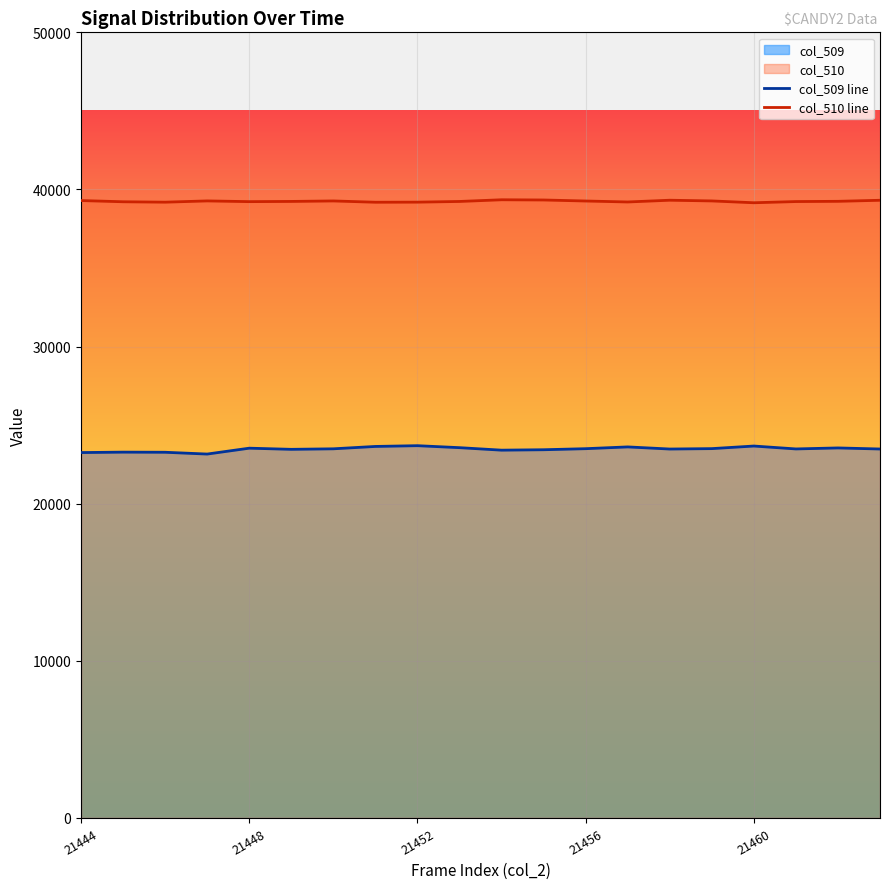

Rank the series at 21456 from highest to lowest value.

col_510 line, col_509 line